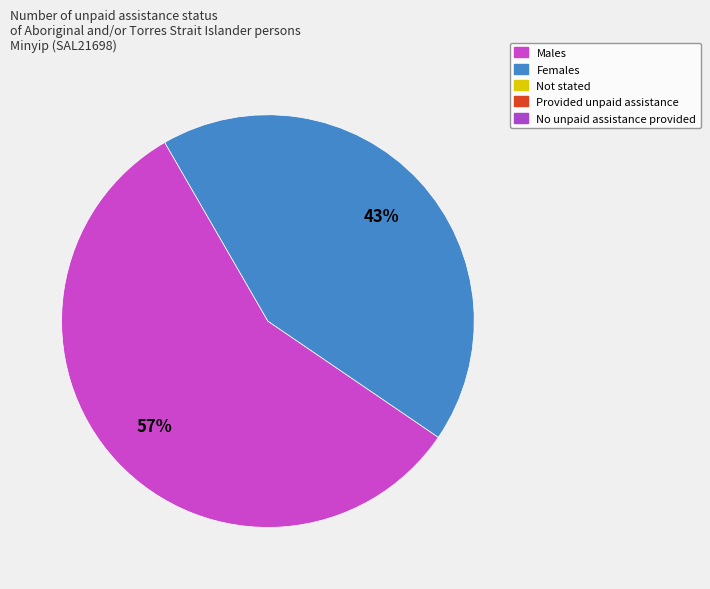

To the nearest percent, what is the average slice percentage?

50%